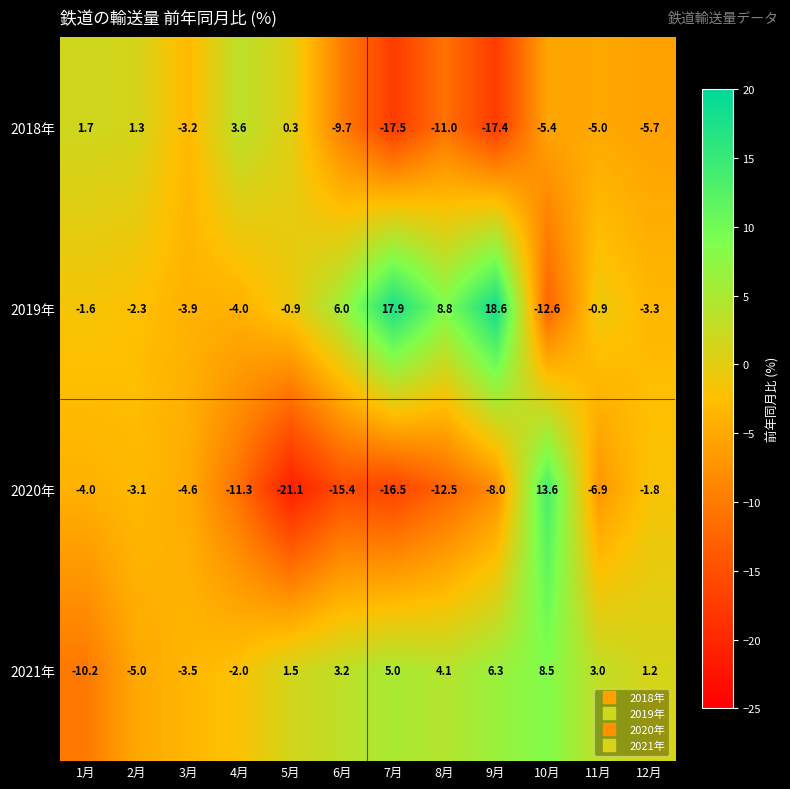

What is the total value across all series at 7月?

-11.1